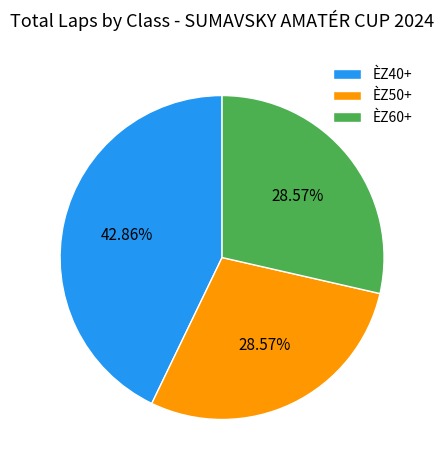

Is there a majority slice in this chart?

No